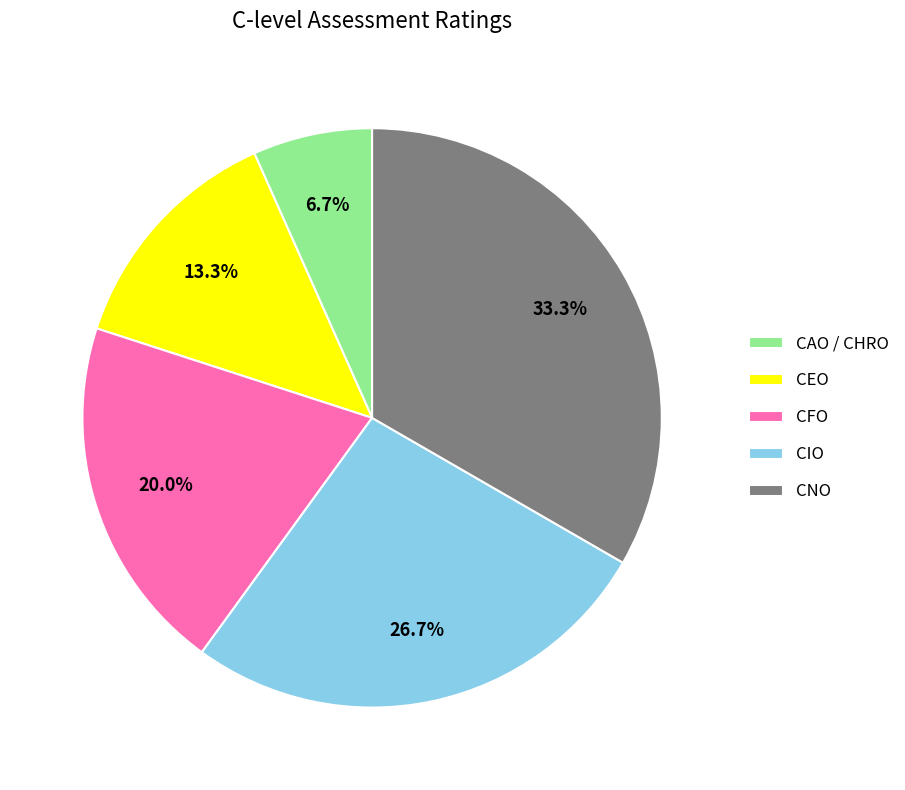

Do CEO and CIO together represent more than half of the pie?

No